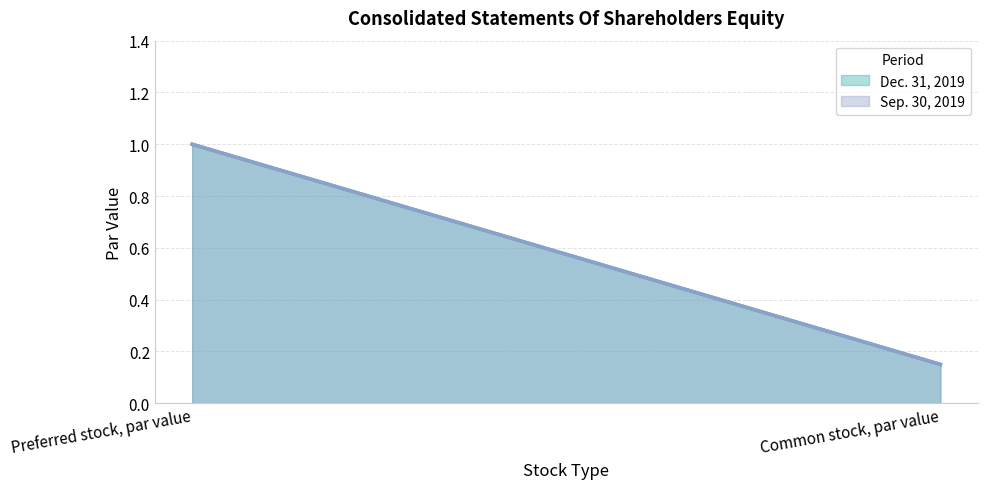

At which label is Dec. 31, 2019 closest to 0?

Common stock, par value